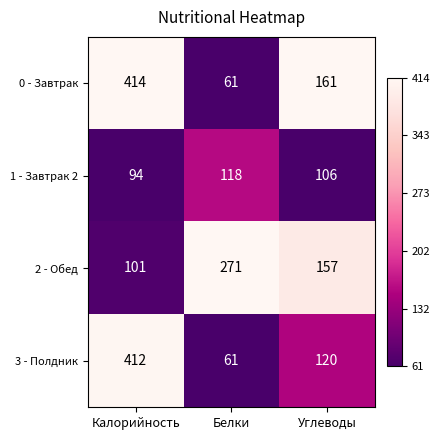

Rank the series by their maximum value, from highest to lowest.

0 - Завтрак, 3 - Полдник, 2 - Обед, 1 - Завтрак 2